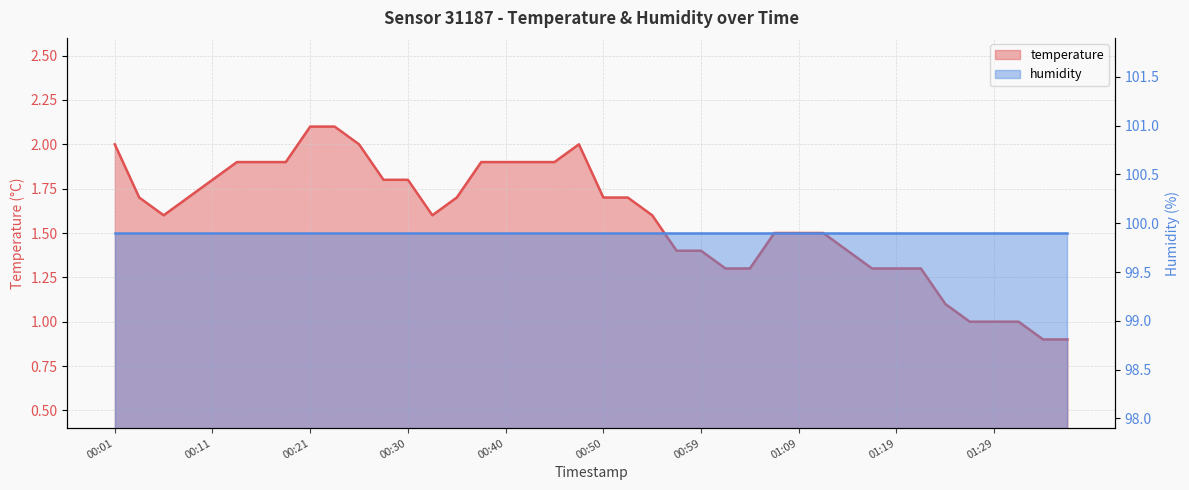

What is the sum of all values?

63.3